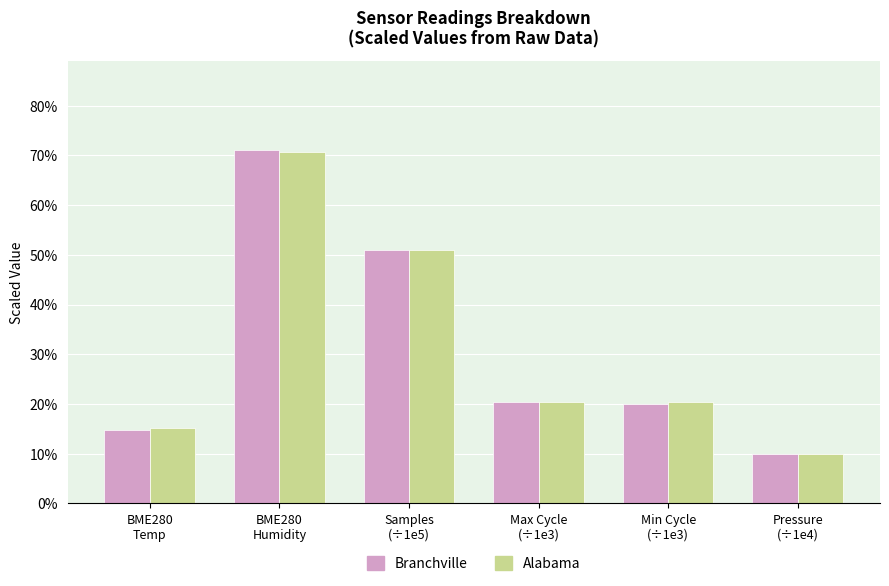

Reading left to right, transcribe all the data shown in this chart.

Branchville: BME280
Temp=14.7	BME280
Humidity=71.2	Samples
(÷1e5)=50.9	Max Cycle
(÷1e3)=20.4	Min Cycle
(÷1e3)=19.9	Pressure
(÷1e4)=9.9
Alabama: BME280
Temp=15.2	BME280
Humidity=70.6	Samples
(÷1e5)=50.9	Max Cycle
(÷1e3)=20.4	Min Cycle
(÷1e3)=20.4	Pressure
(÷1e4)=9.9